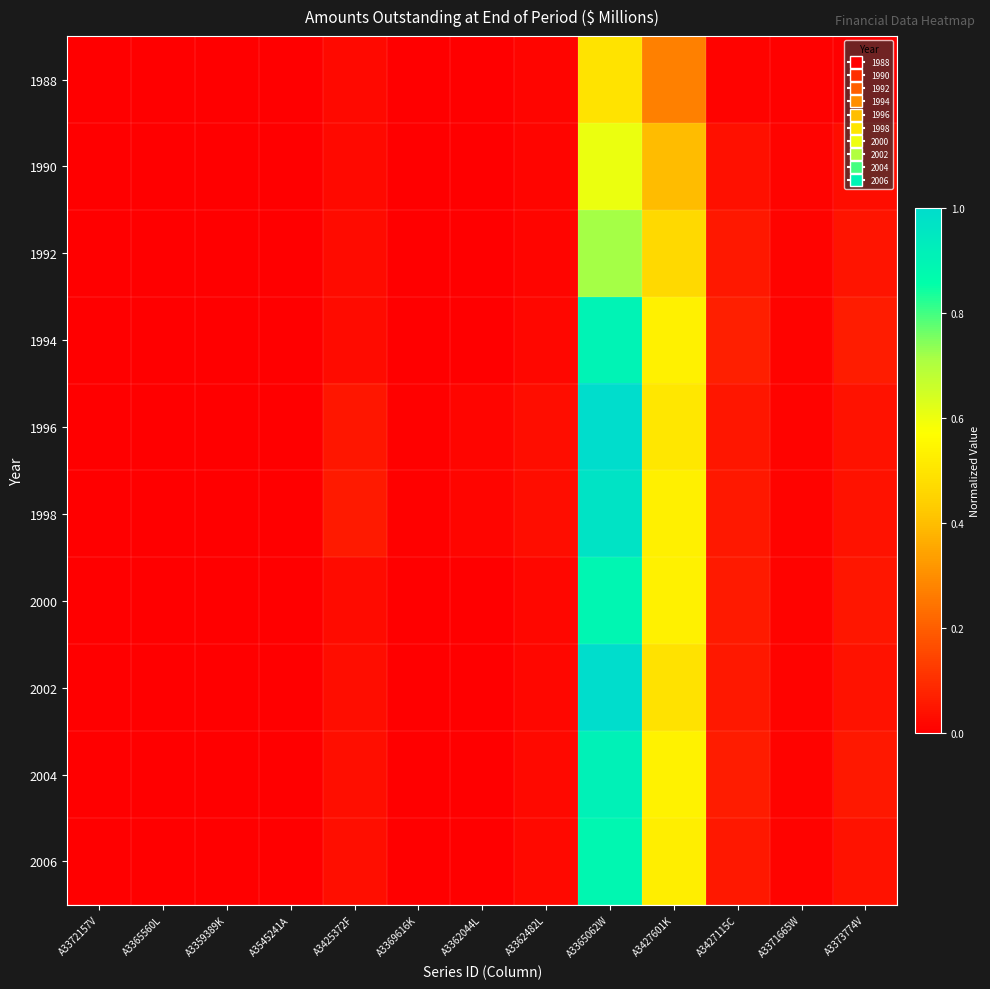

Rank the series by their maximum value, from lowest to highest.

1988, 1990, 1992, 2006, 2000, 1994, 2004, 1998, 2002, 1996